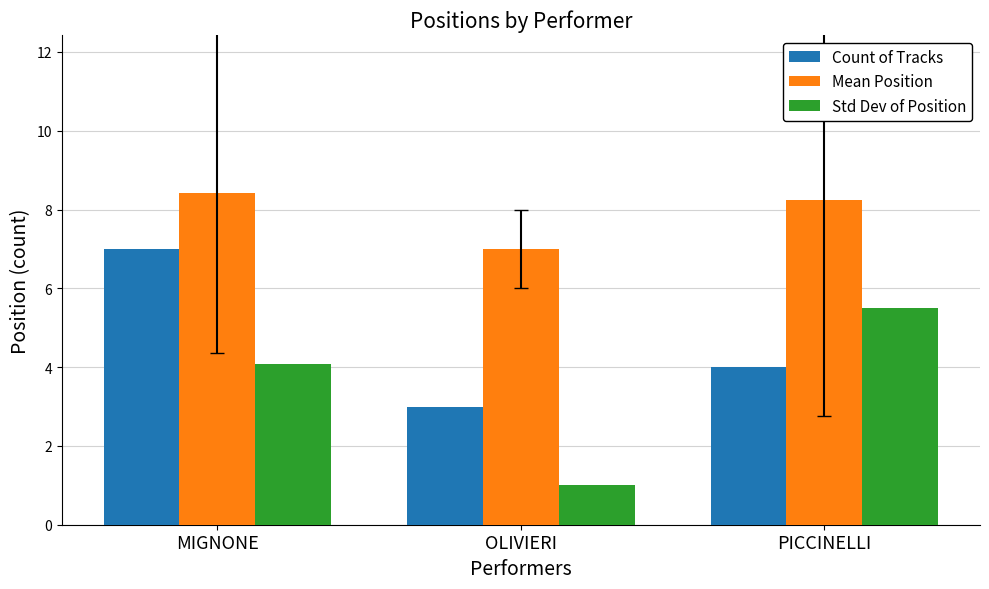

List the labels in order of Count of Tracks value, smallest first.

OLIVIERI, PICCINELLI, MIGNONE